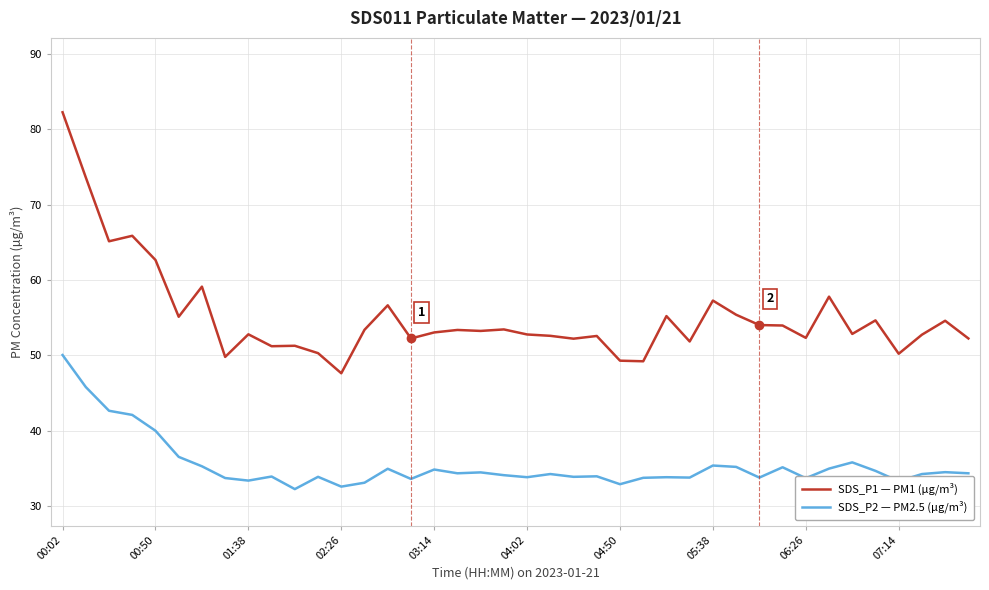

True or false: SDS_P1 — PM1 (µg/m³) has more than 0 interior local peaks.

True